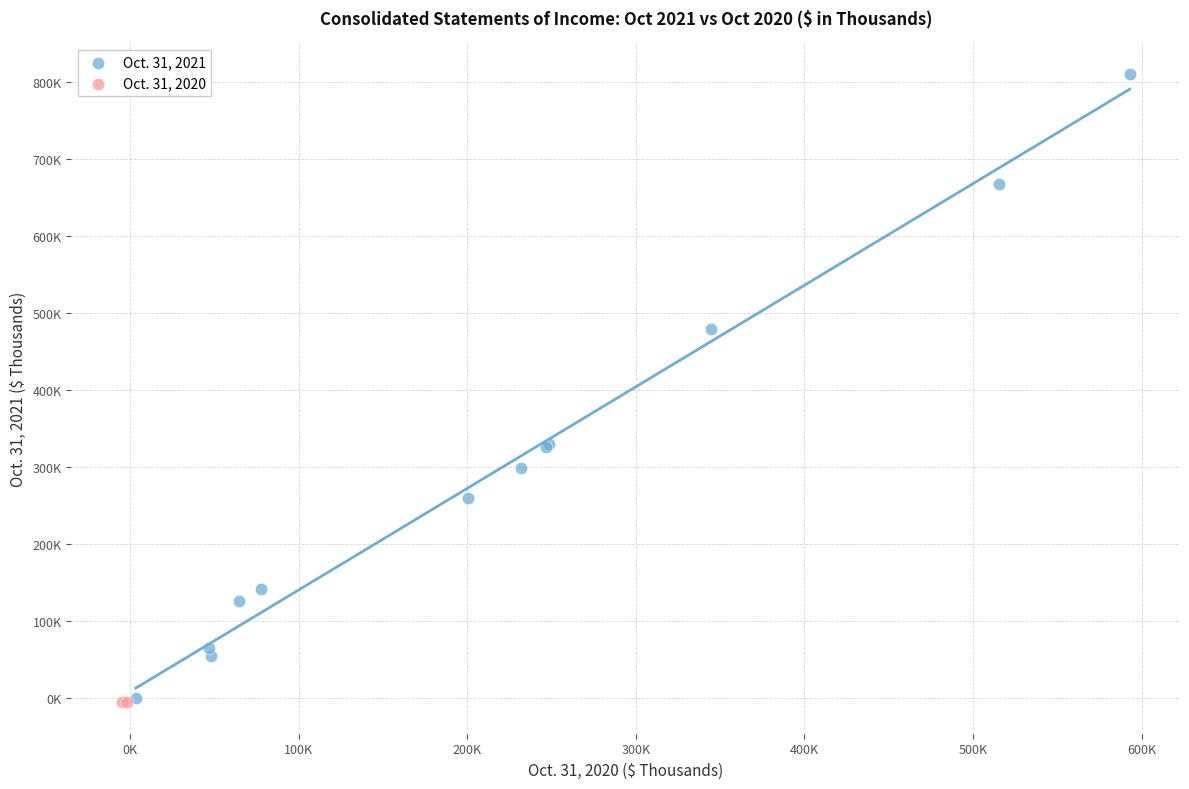

What are all the series names shown in the legend?

Oct. 31, 2021, Oct. 31, 2020